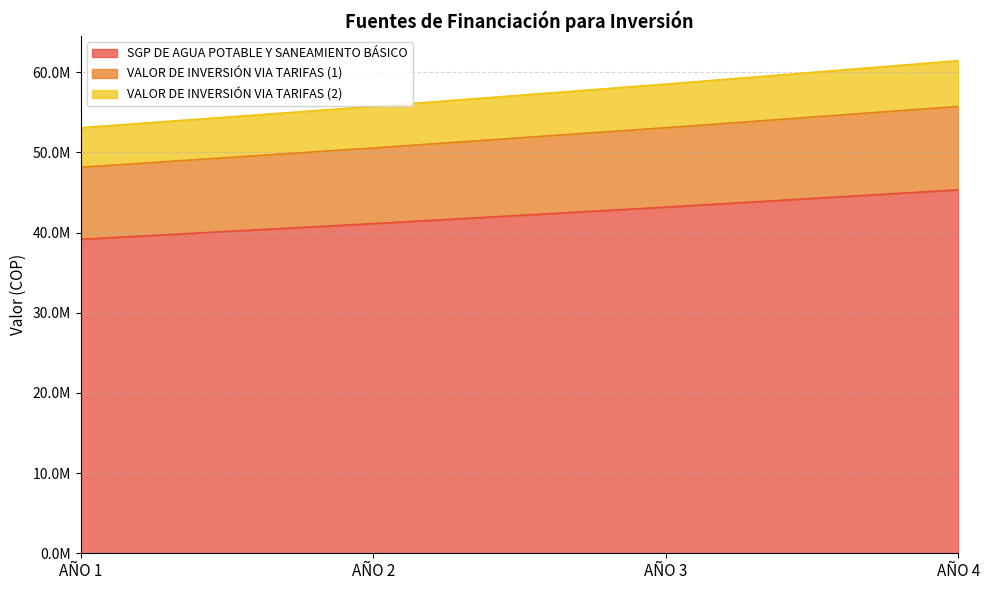

Is it true that VALOR DE INVERSIÓN VIA TARIFAS (2) equals 53081145 at AÑO 1?

True